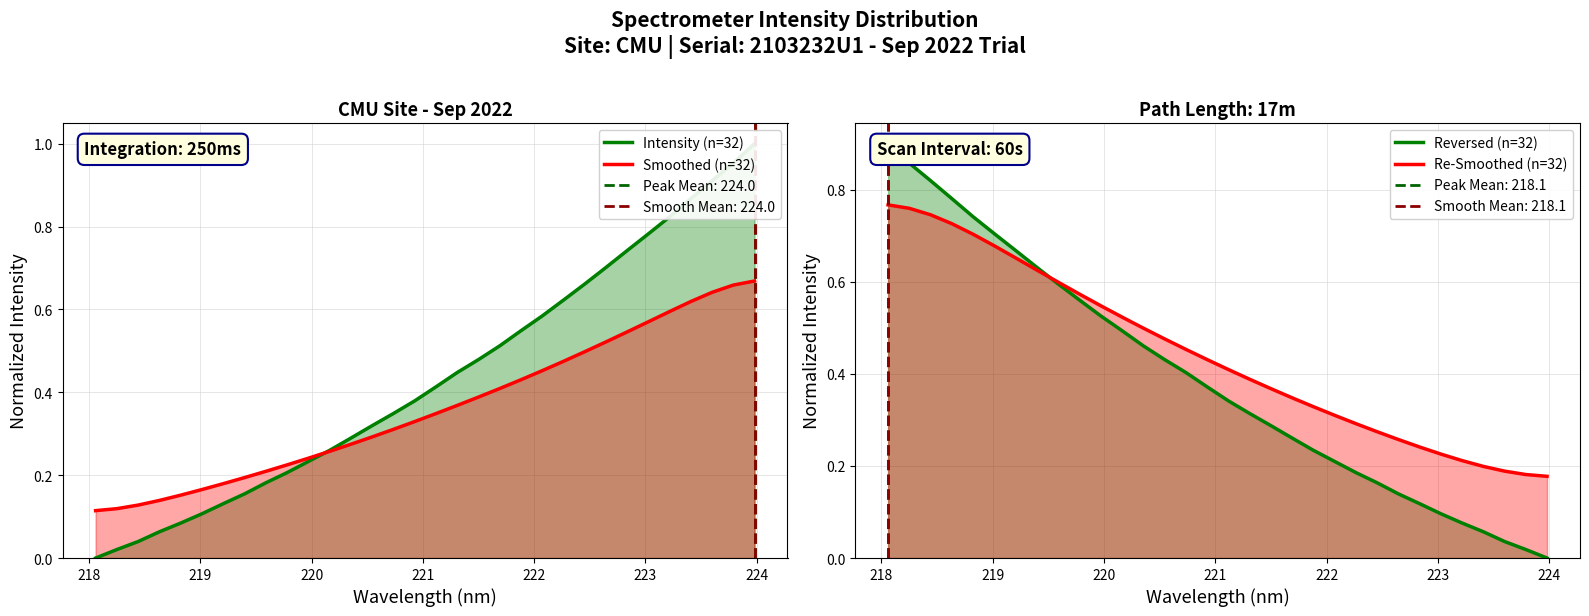

Is it true that Re-Smoothed (n=32) equals 0.2 at 217?

False